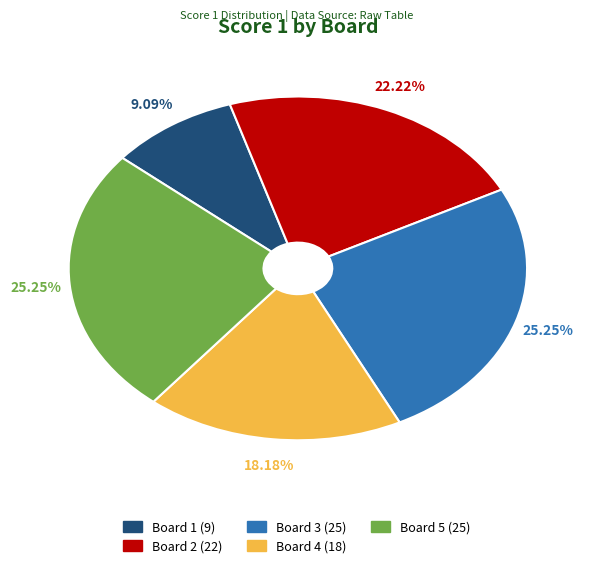

Does Board 1 (9) represent more than half of the total?

No